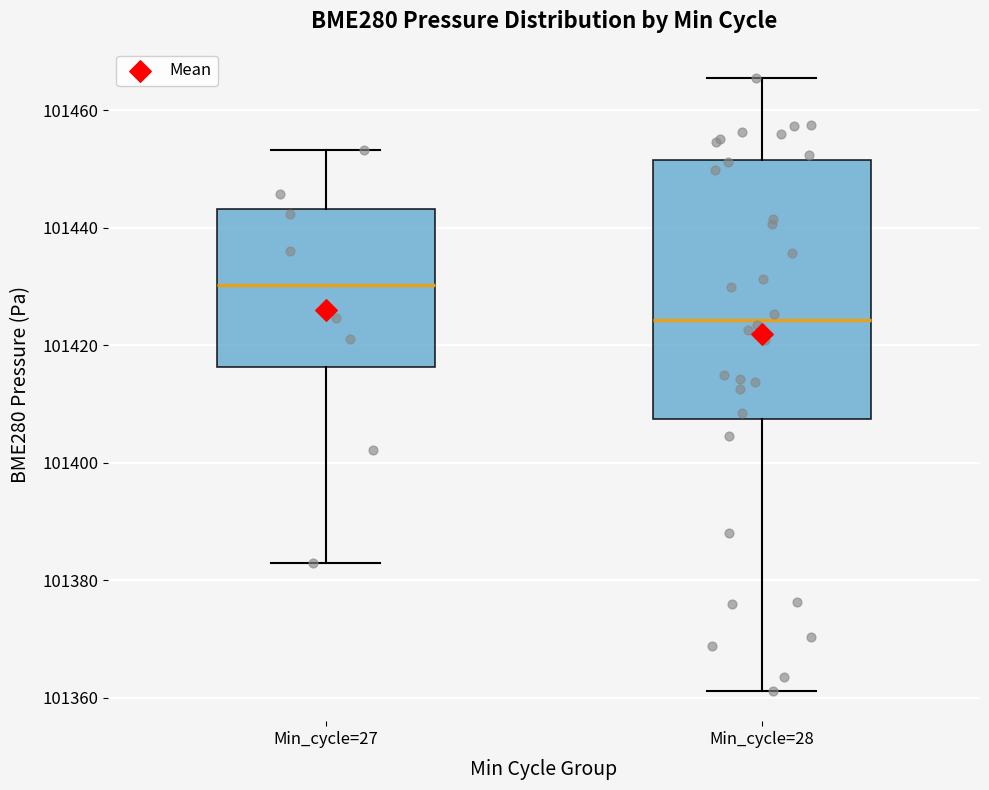

Which box is the tallest, from its lower edge to its upper edge?

Min_cycle=28